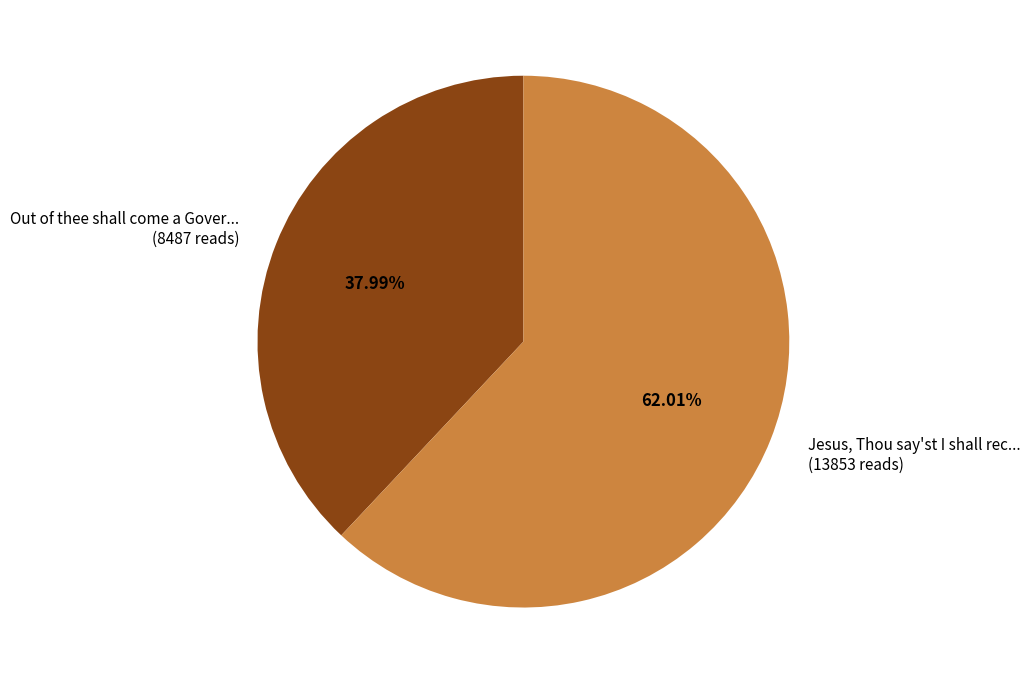

Is there a majority slice in this chart?

Yes